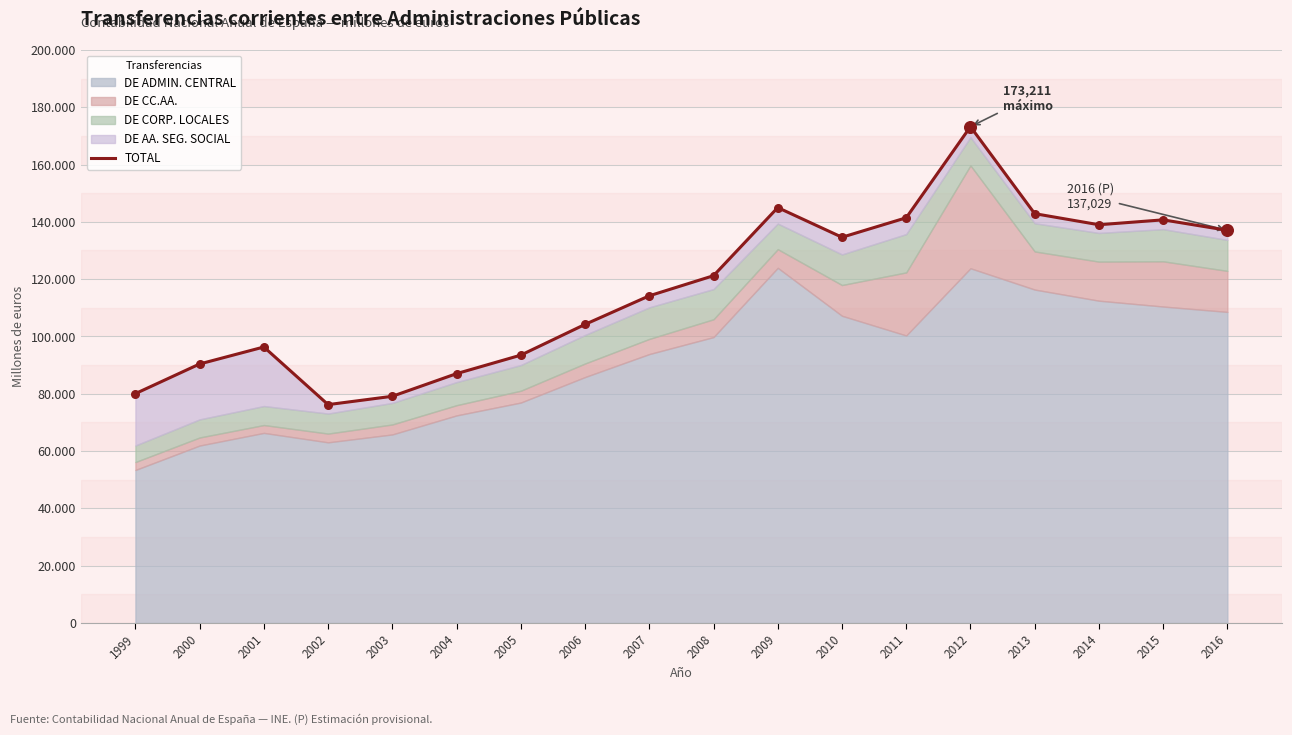

Which has a higher value, 2011 or 2007?

2011